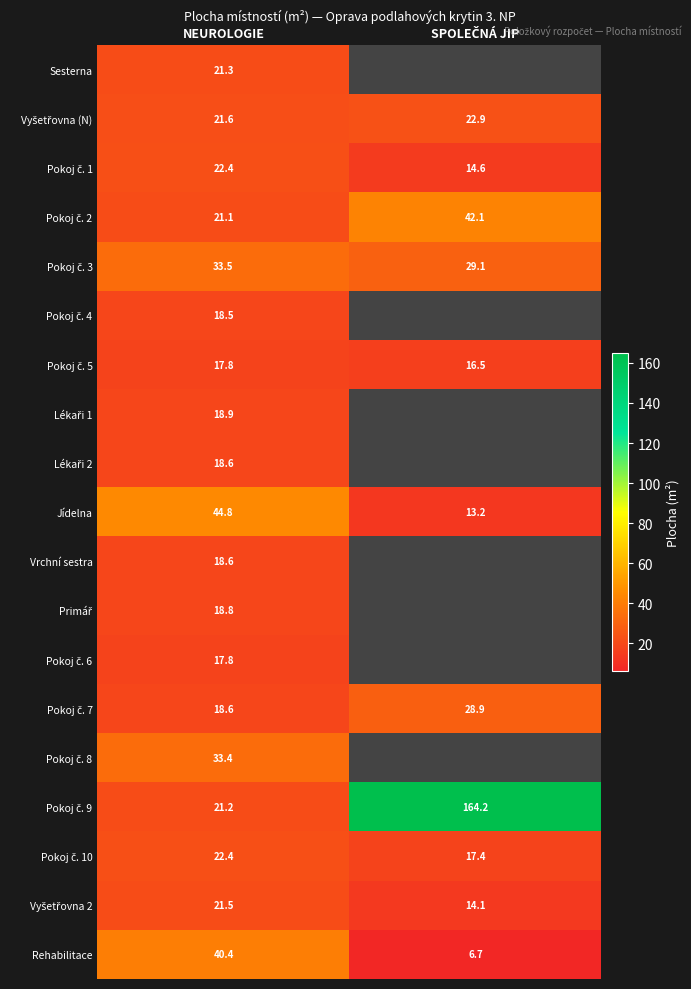

True or false: Sesterna has a value of 28.2 at NEUROLOGIE.

False